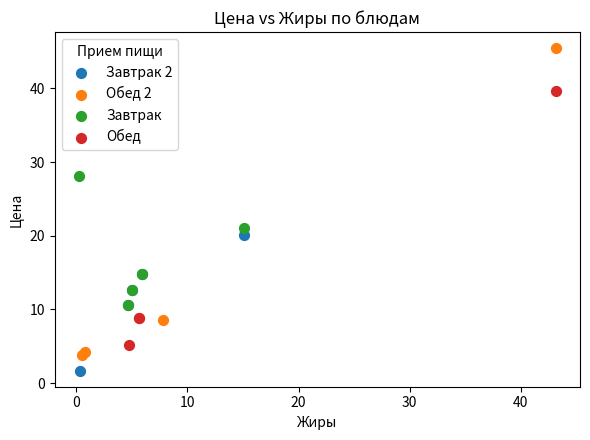

Which series reaches the minimum Y coordinate?

Завтрак 2